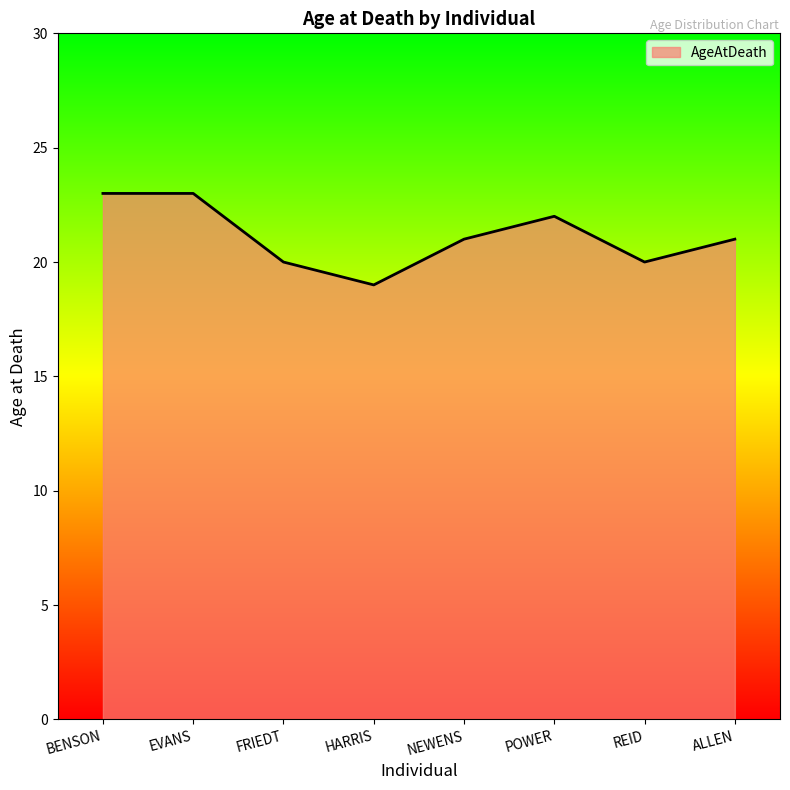

What is the smallest value displayed?

19